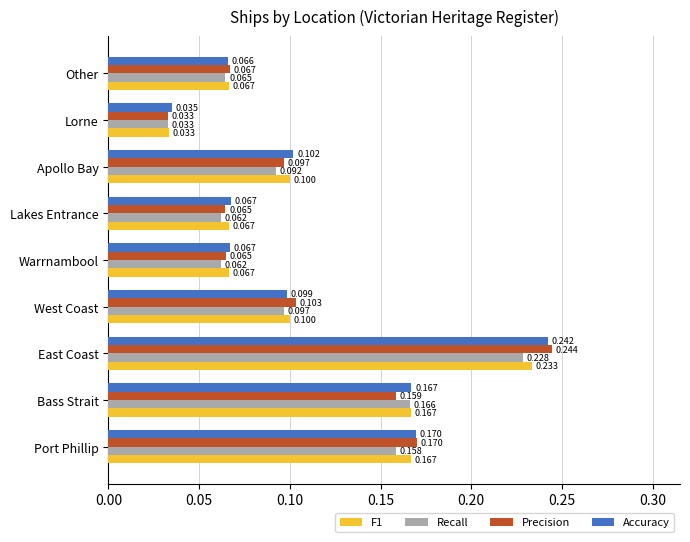

Between West Coast and Warrnambool, which series saw the biggest shift?

Precision